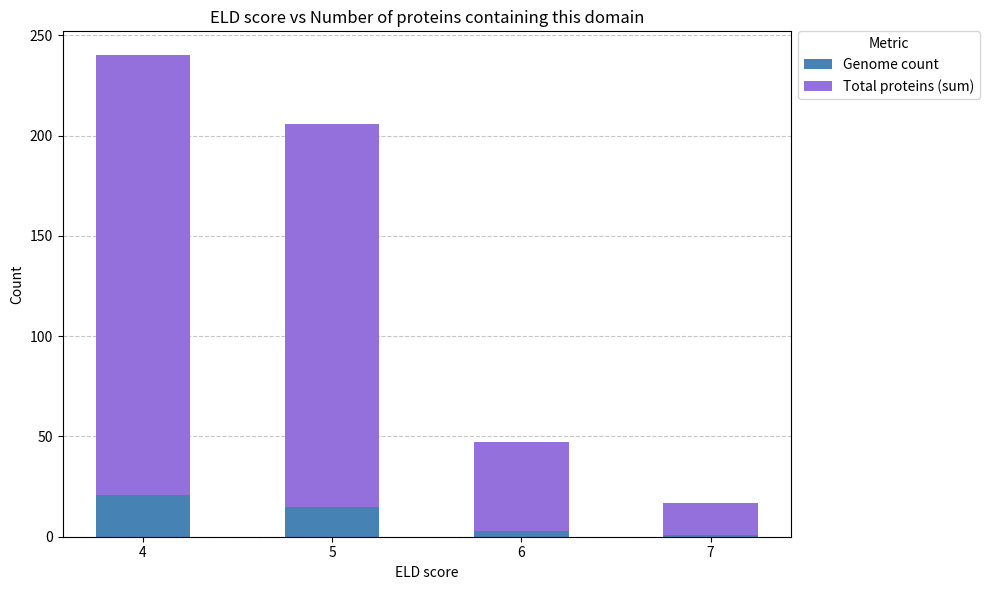

What is the average value of the Genome count series?

10